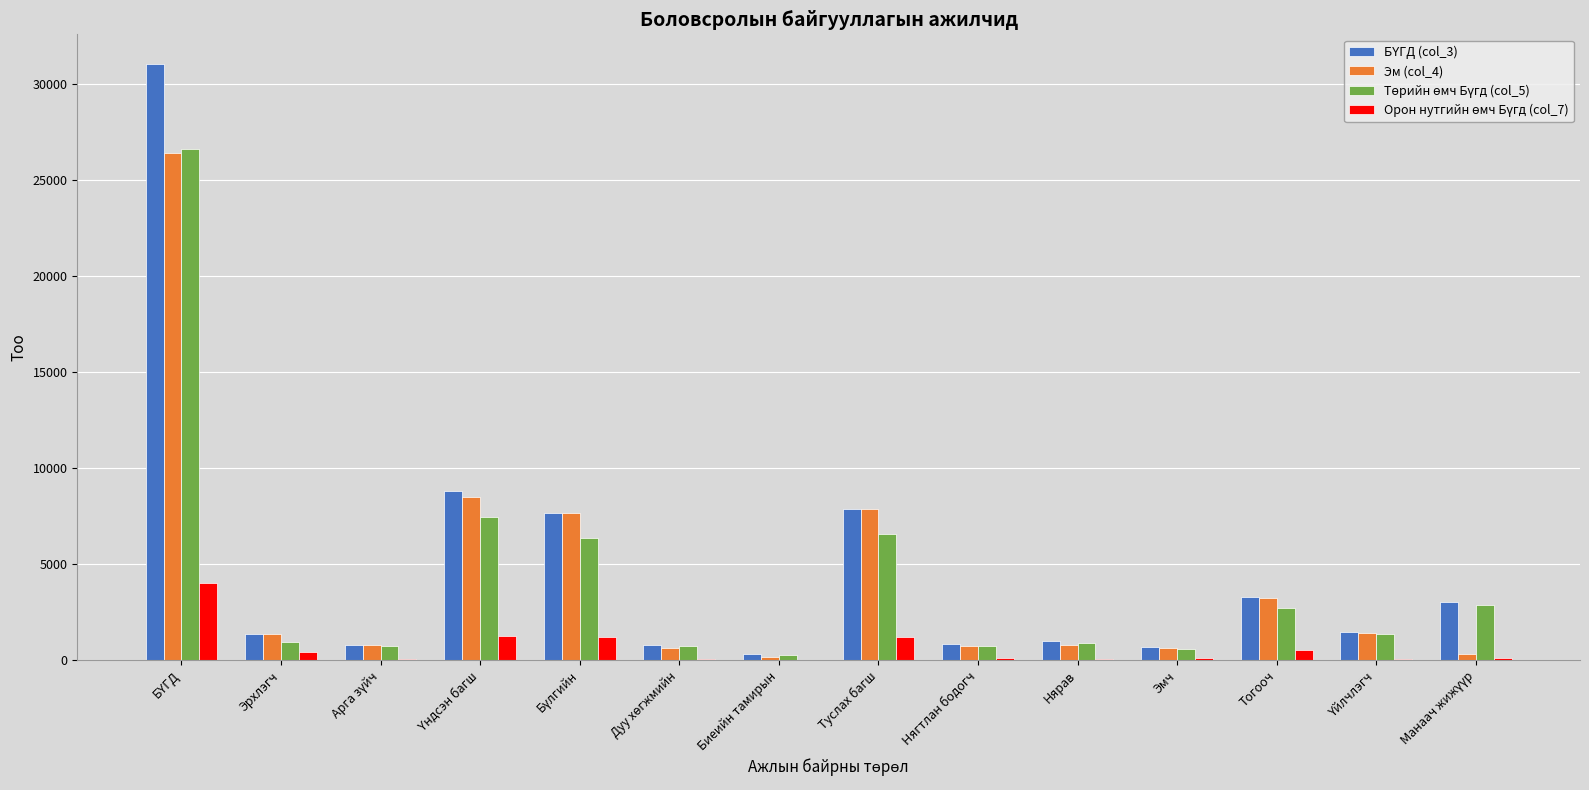

True or false: Эм (col_4) has a value of 4788 at Тогооч.

False